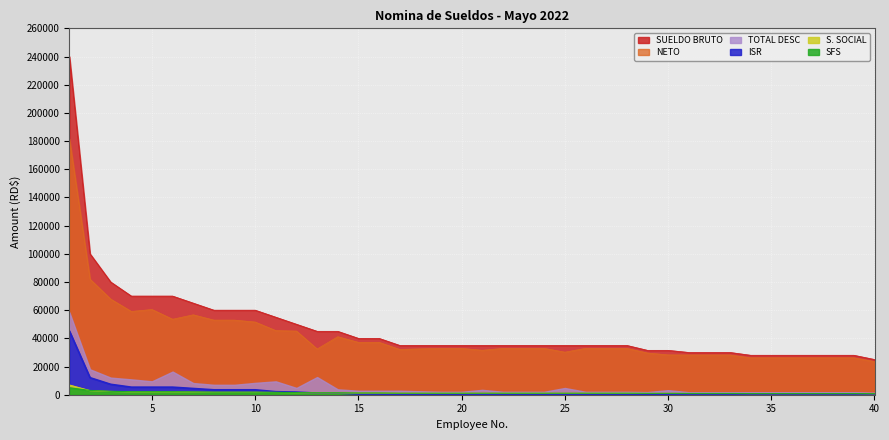

What is the total value across all series at 30?

61624